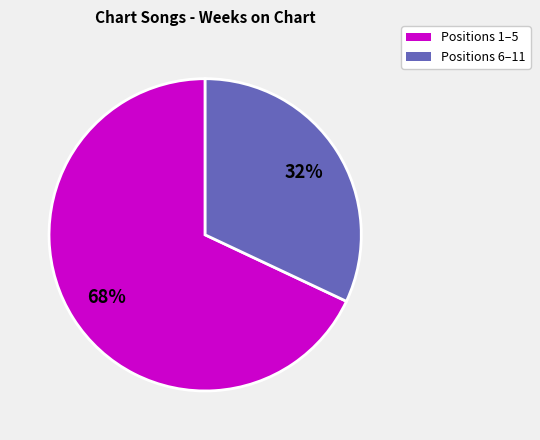

To the nearest percent, what is the average slice percentage?

50%